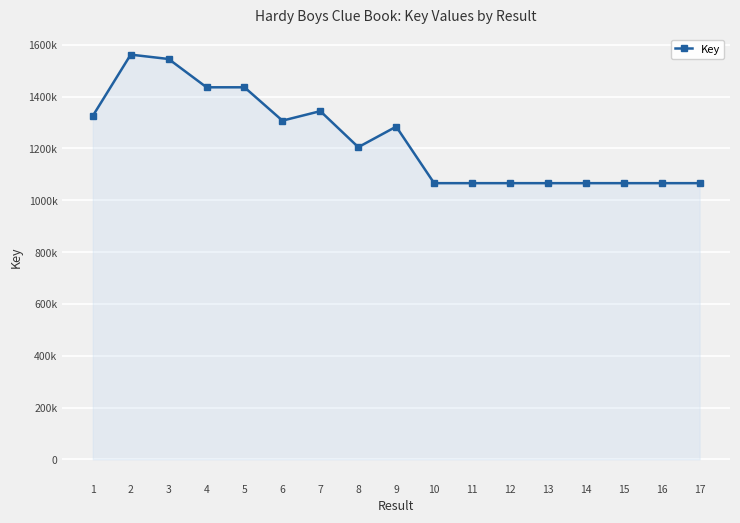

Is this an area chart (filled region under the line)?

Yes